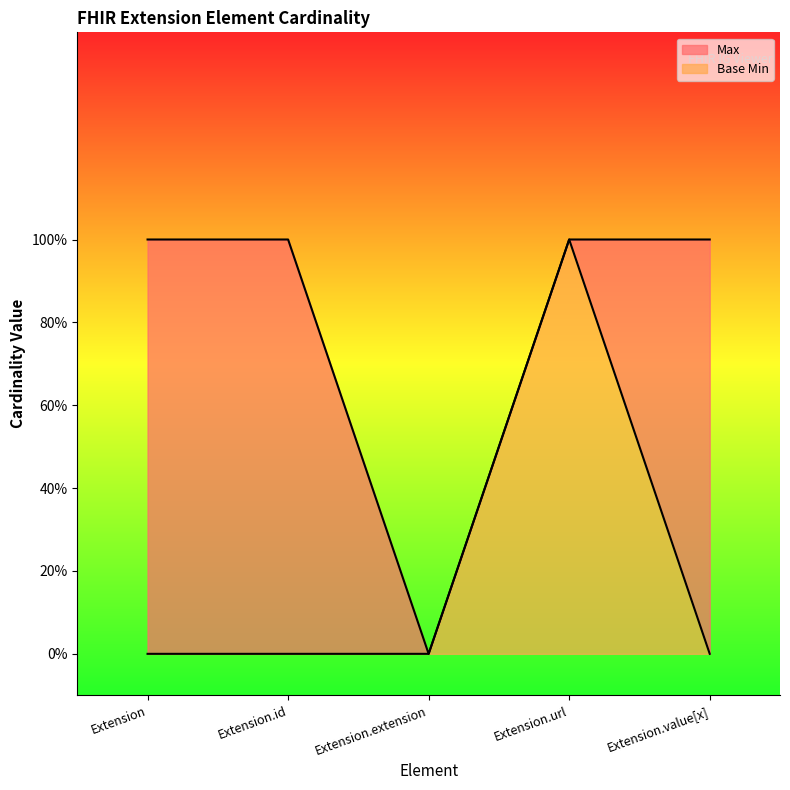

Does the chart have visible grid lines?

No